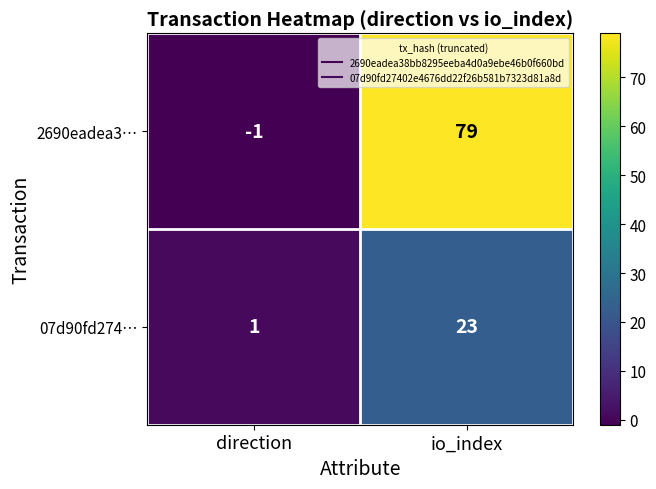

Reading left to right, list all the values displayed in this chart.

2690eadea3…: direction=-1	io_index=79
07d90fd274…: direction=1	io_index=23